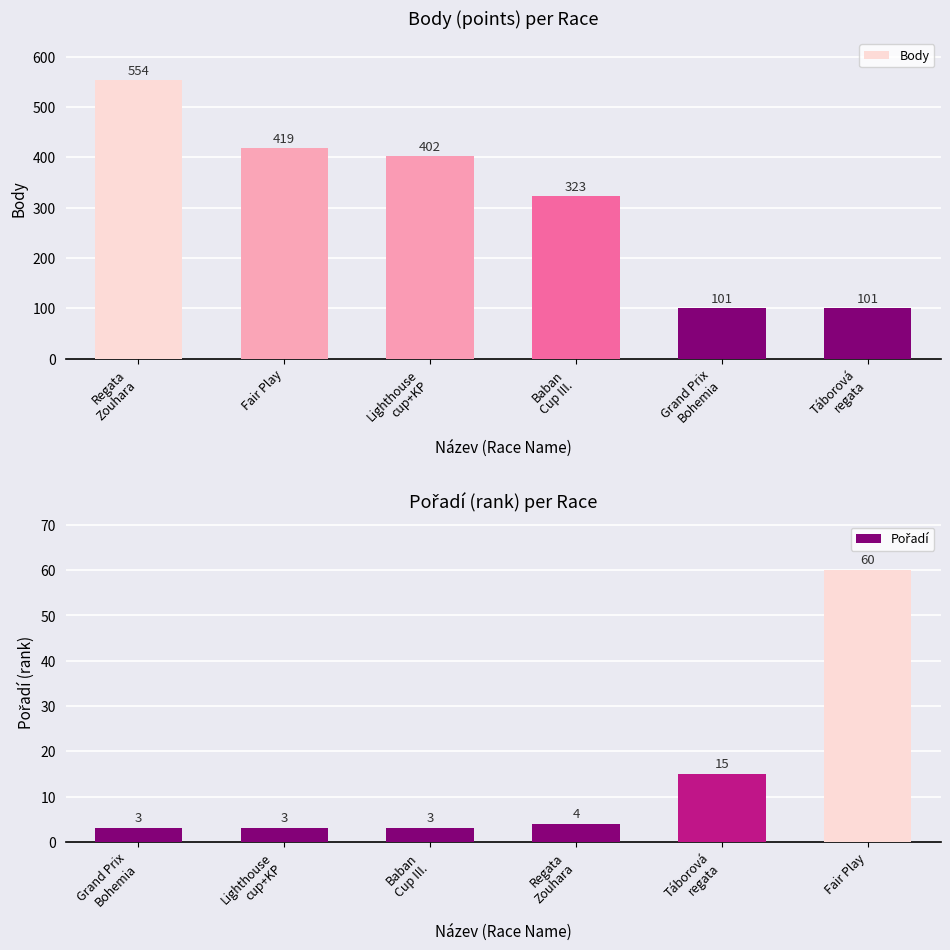

How many data points does each series have?

6